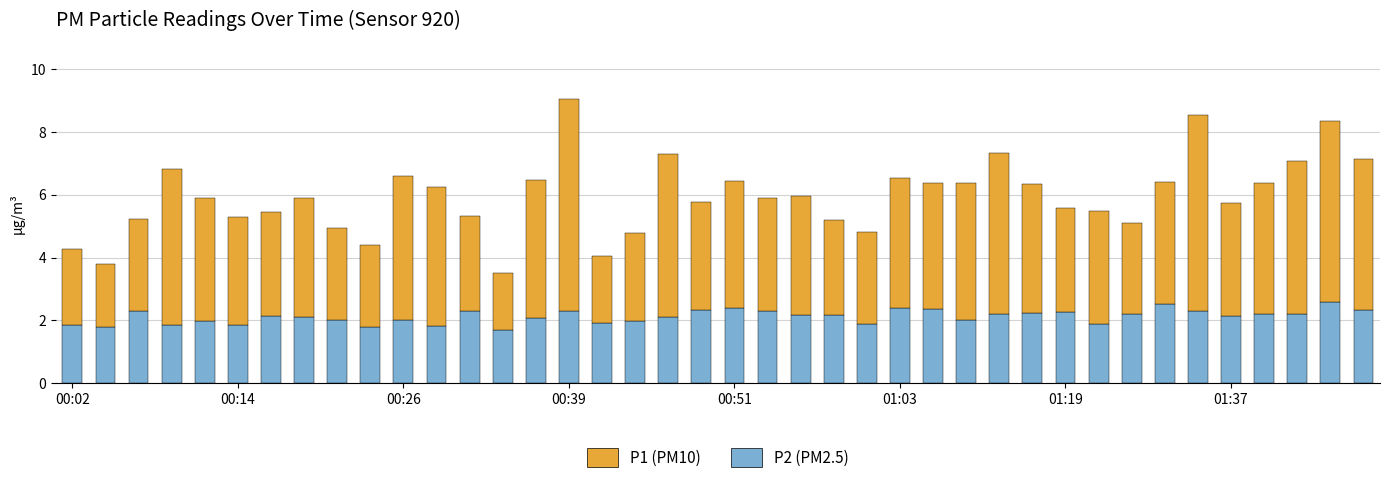

What is the label of the 14th bar from the right?

26